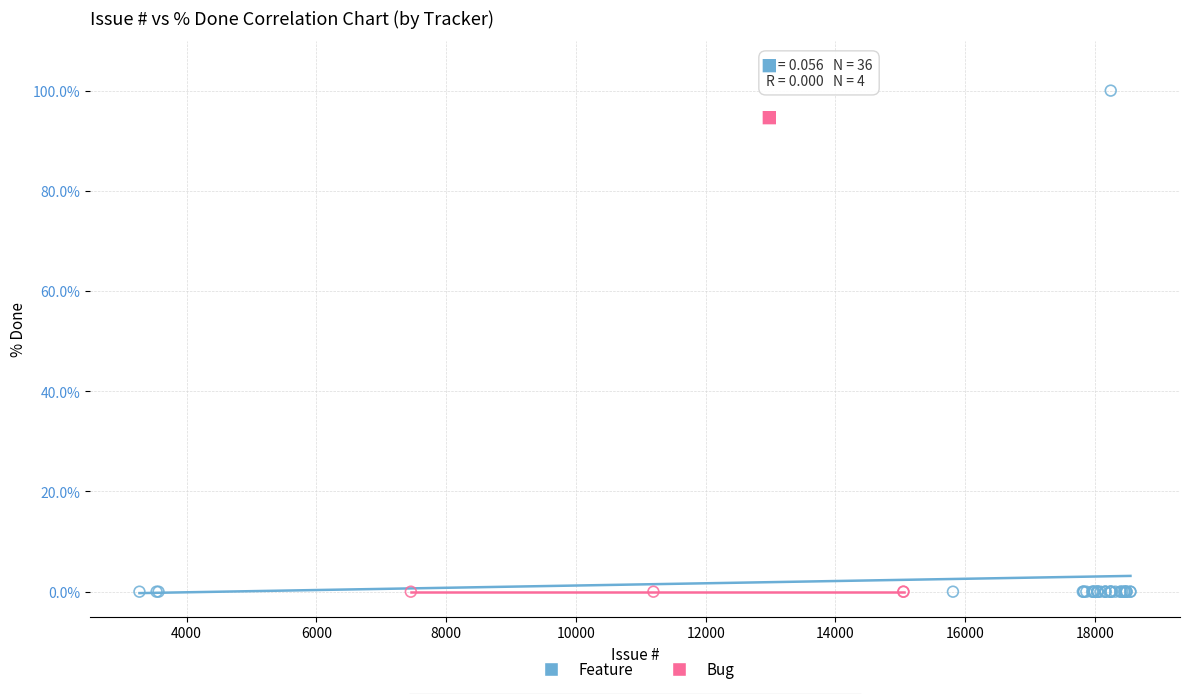

Which series reaches the maximum Y coordinate?

Feature